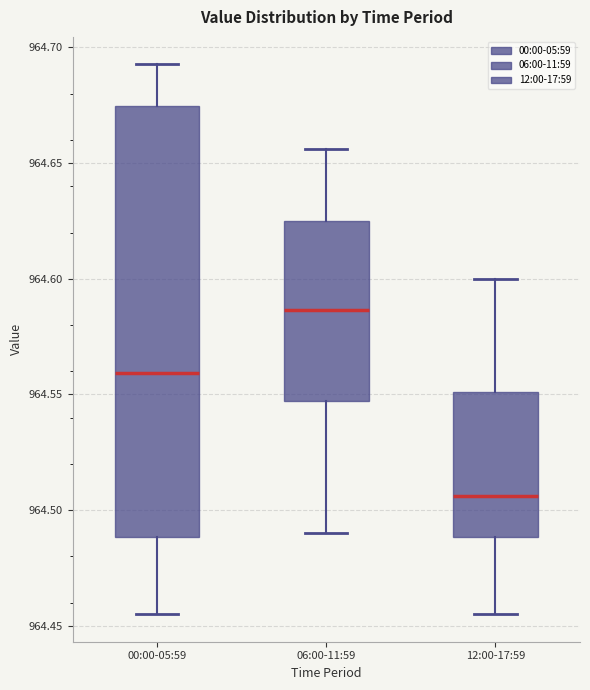

Which box's median line is the lowest?

12:00-17:59